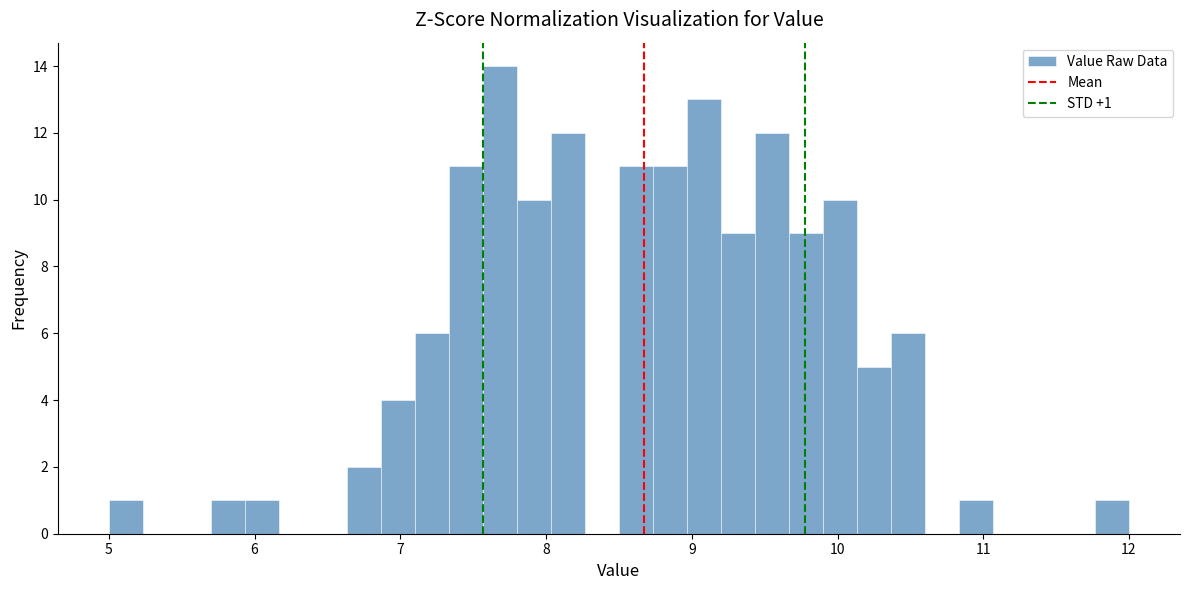

Read against the x-axis, roughly where is the centre of the tallest bar?

7.7